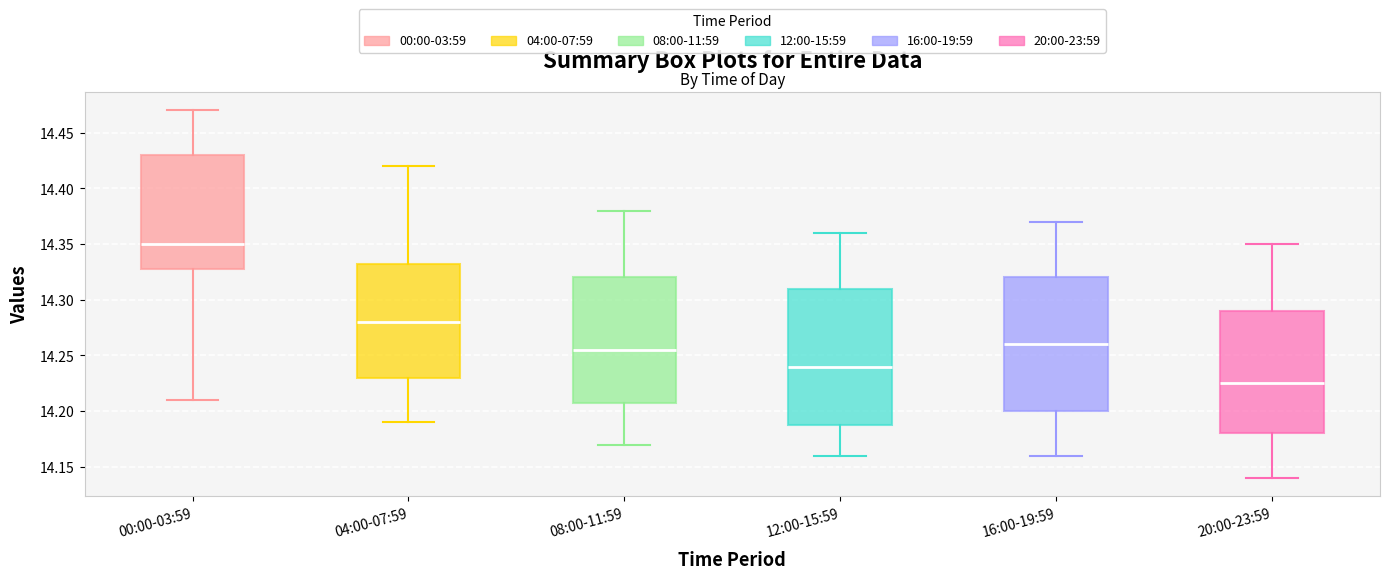

Which box's median line is the lowest?

20:00-23:59